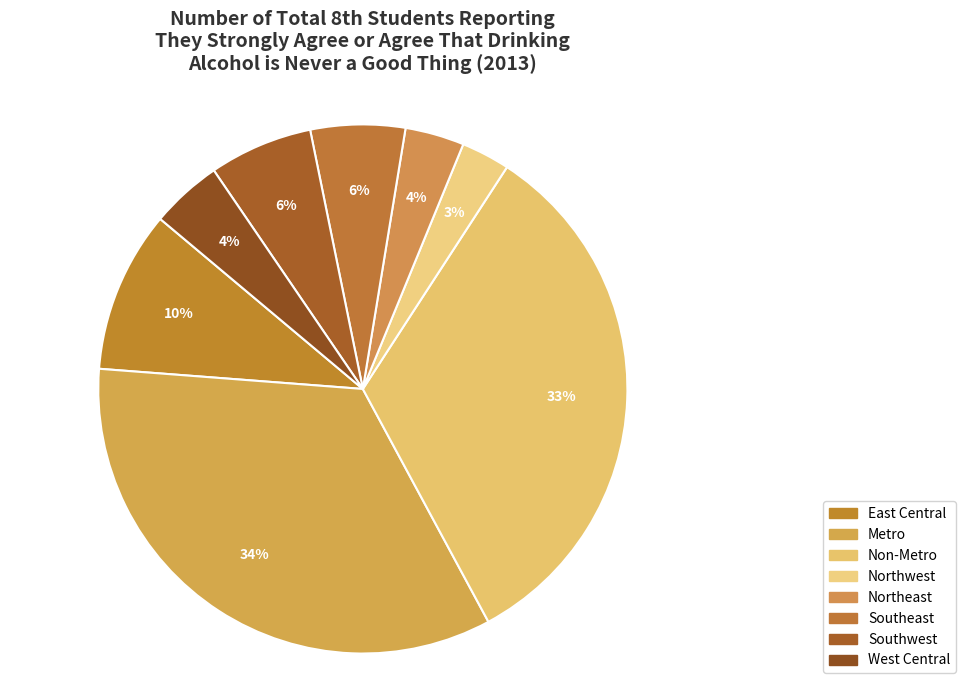

To the nearest percent, what percentage of the pie is Southeast?

6%